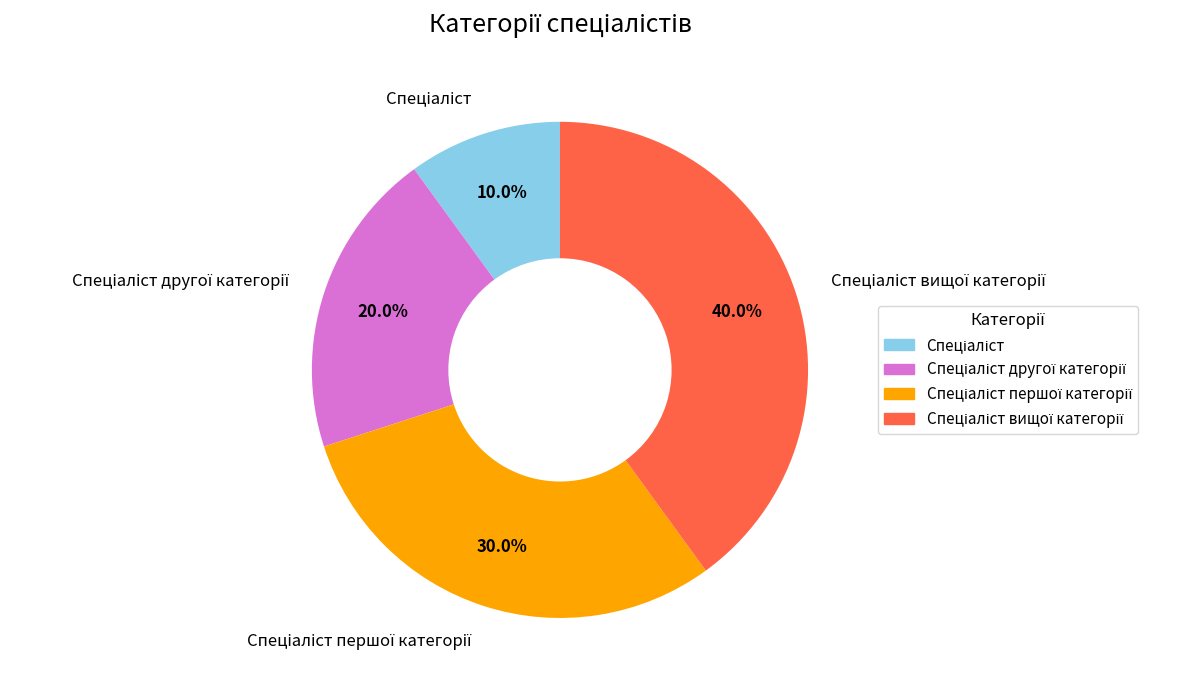

How many slices are in this pie chart?

4